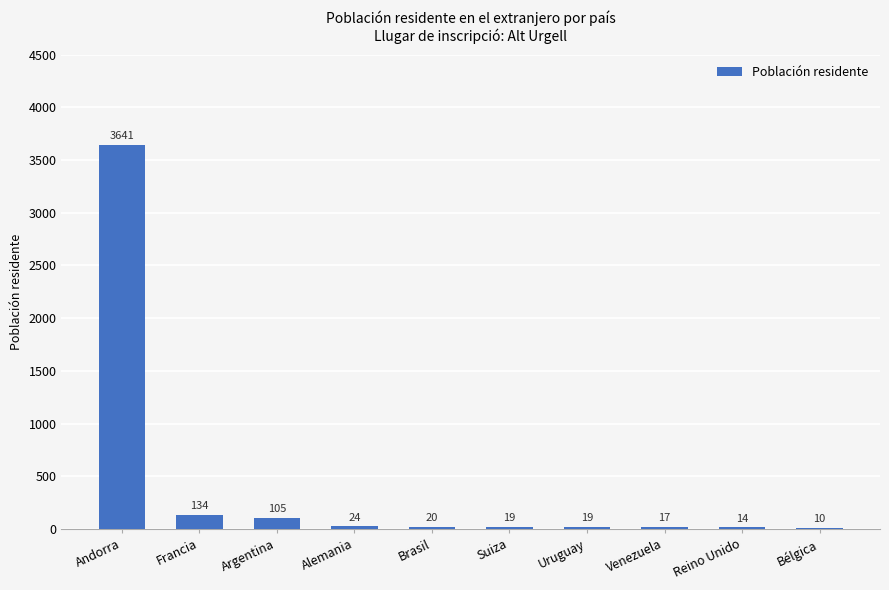

At which category does the chart reach its peak across all series?

Andorra